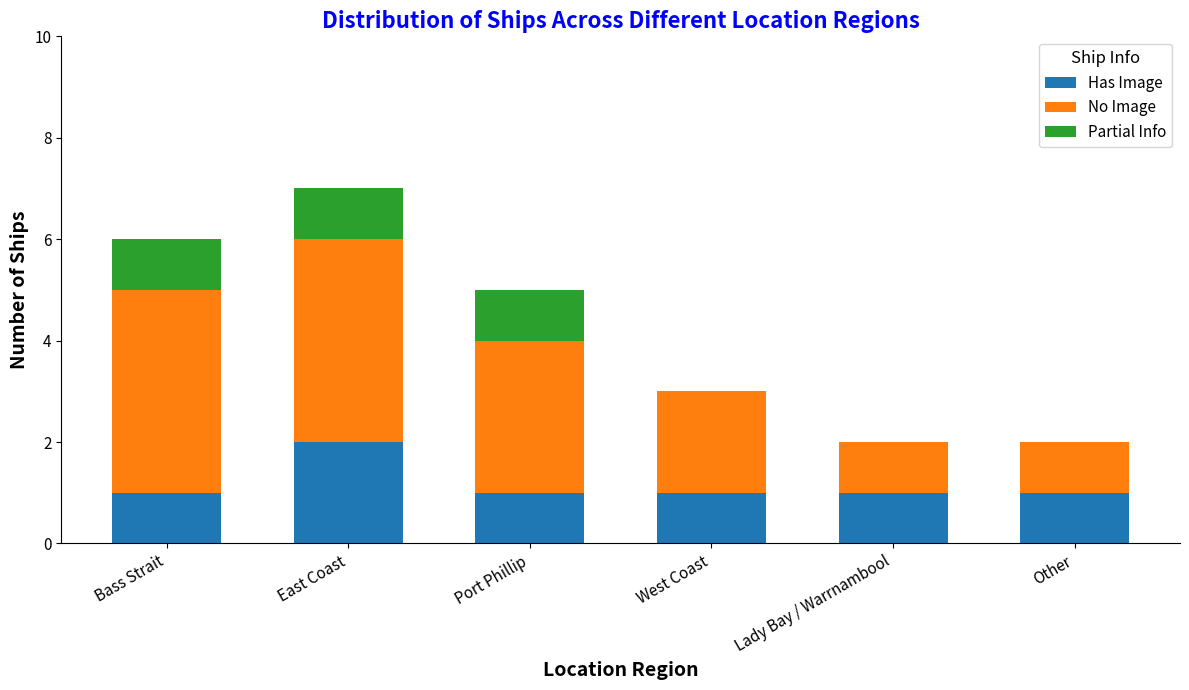

What is the total value across all series at Port Phillip?

5